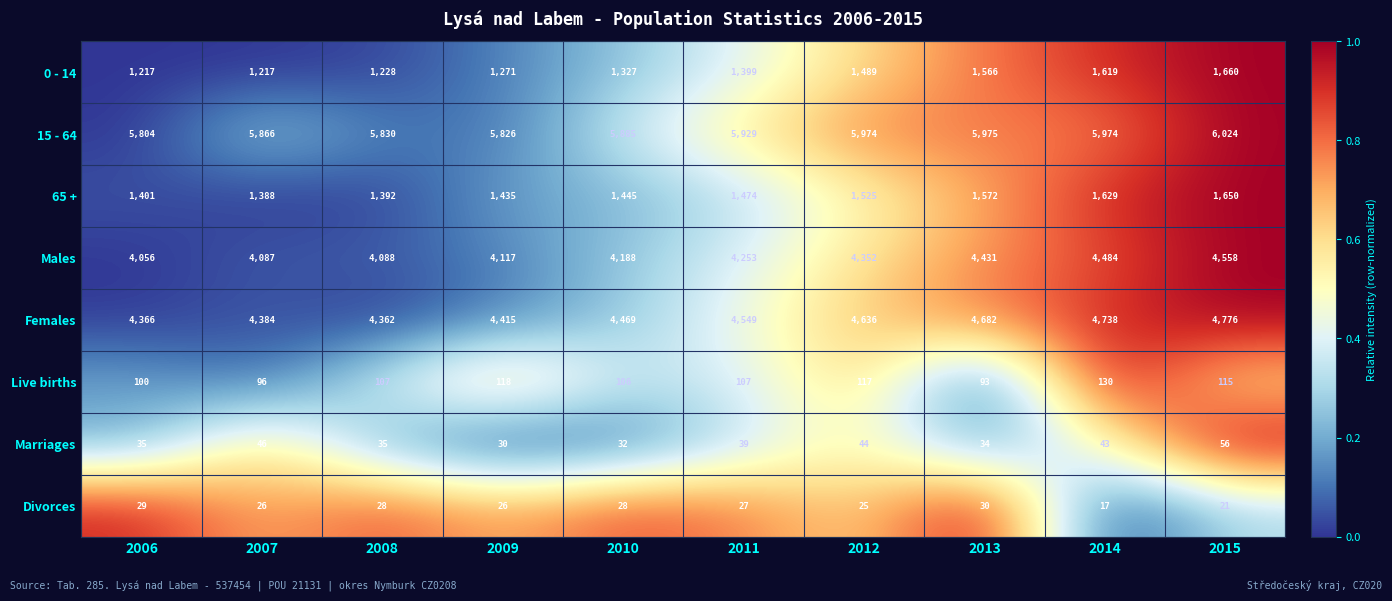

How many data points does each series have?

10